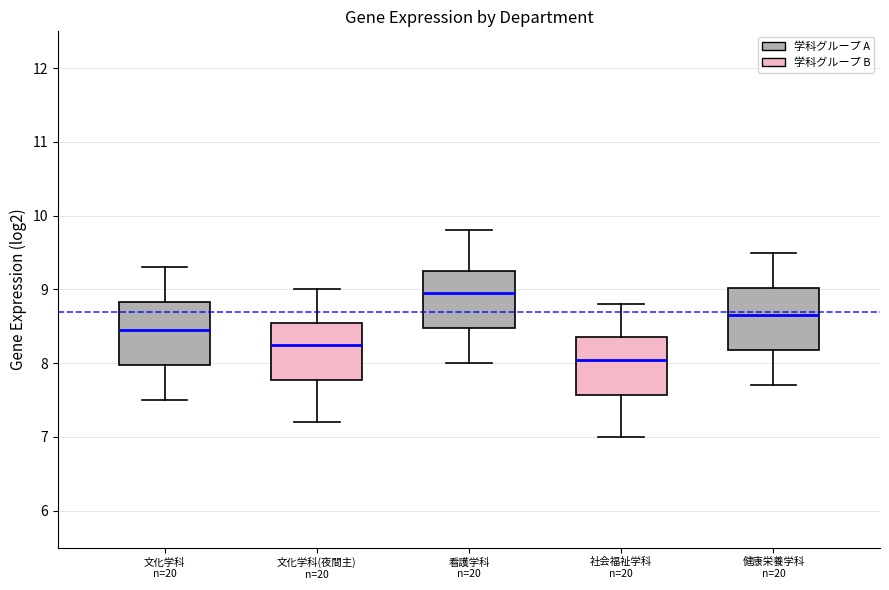

Reading left to right, transcribe this box plot: for each box, give where its median line is, the range the box spans, and where its two whiskers end, as read against the y-axis. The values are not printed on the chart, so give them approximately, as read against the axis.

文化学科 n=20: median 8.5, box 8.0 to 8.8, whiskers 7.5 to 9.3
文化学科(夜間主) n=20: median 8.3, box 7.8 to 8.6, whiskers 7.2 to 9.0
看護学科 n=20: median 9.0, box 8.5 to 9.3, whiskers 8.0 to 9.8
社会福祉学科 n=20: median 8.1, box 7.6 to 8.4, whiskers 7.0 to 8.8
健康栄養学科 n=20: median 8.7, box 8.2 to 9.0, whiskers 7.7 to 9.5